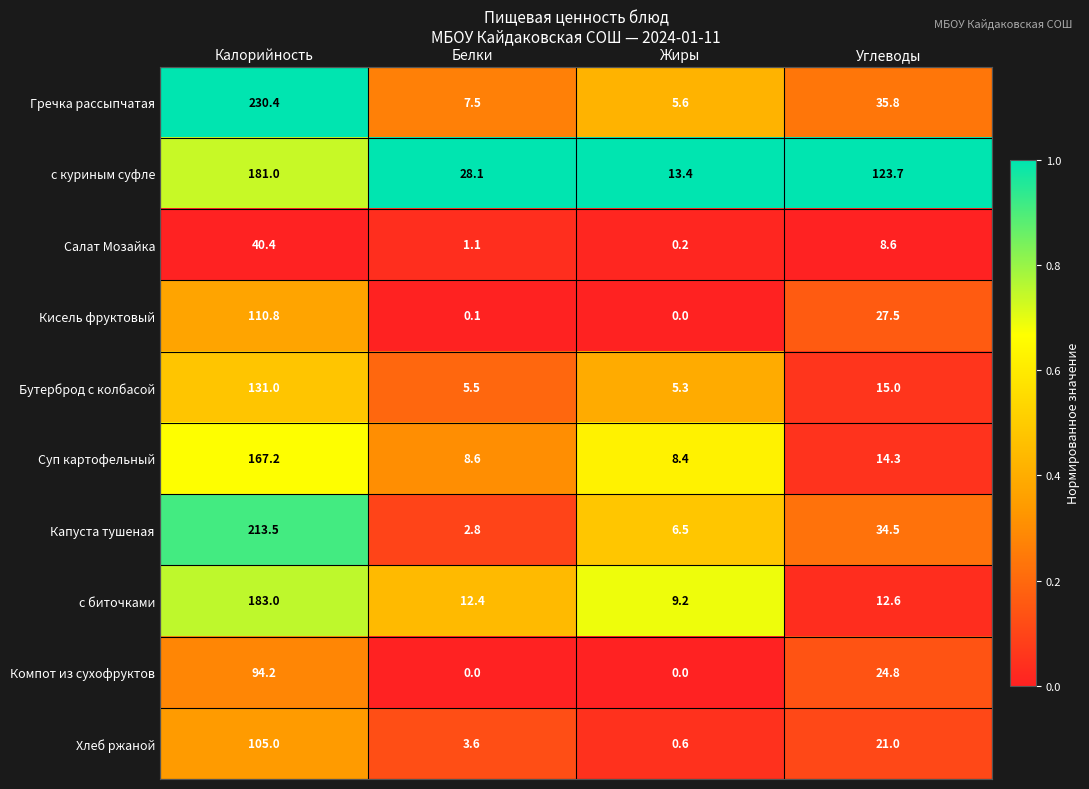

What is the difference between the maximum and minimum values in the Бутерброд с колбасой series?

125.7